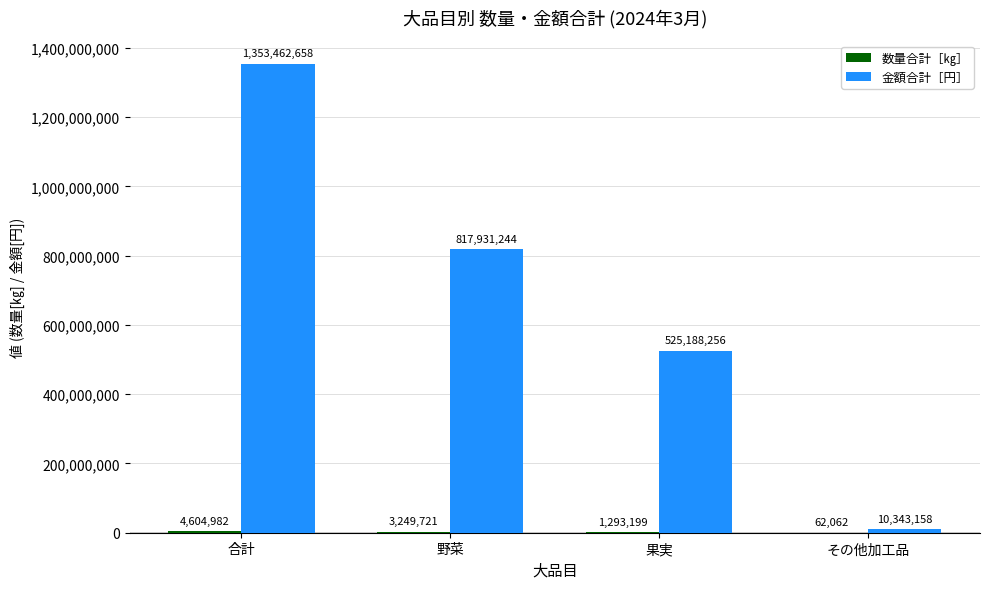

At which label does 金額合計［円］ first exceed 817931244?

合計